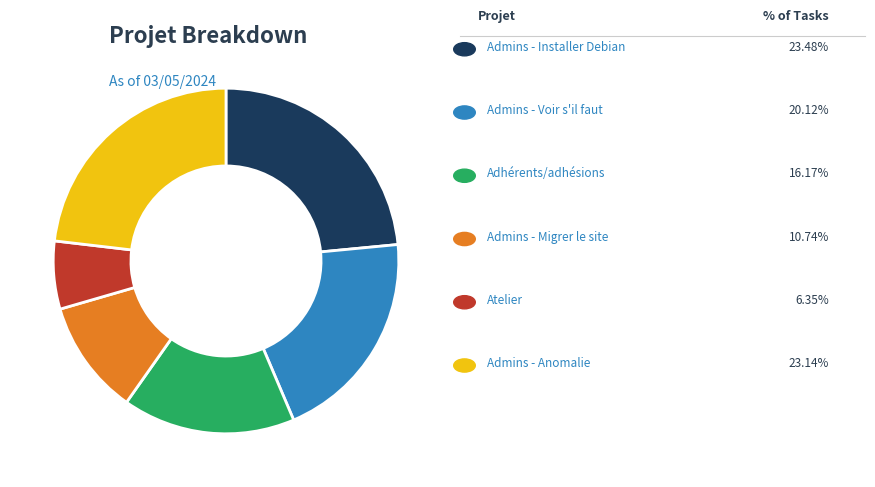

Is there any slice that represents more than half of the pie?

No